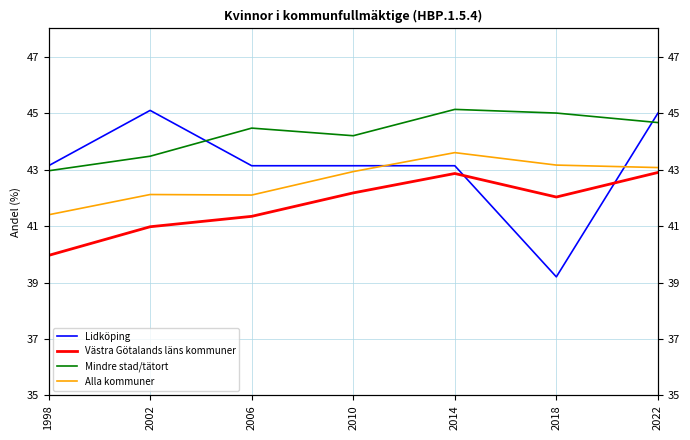

What is the maximum value shown in the chart?

45.1